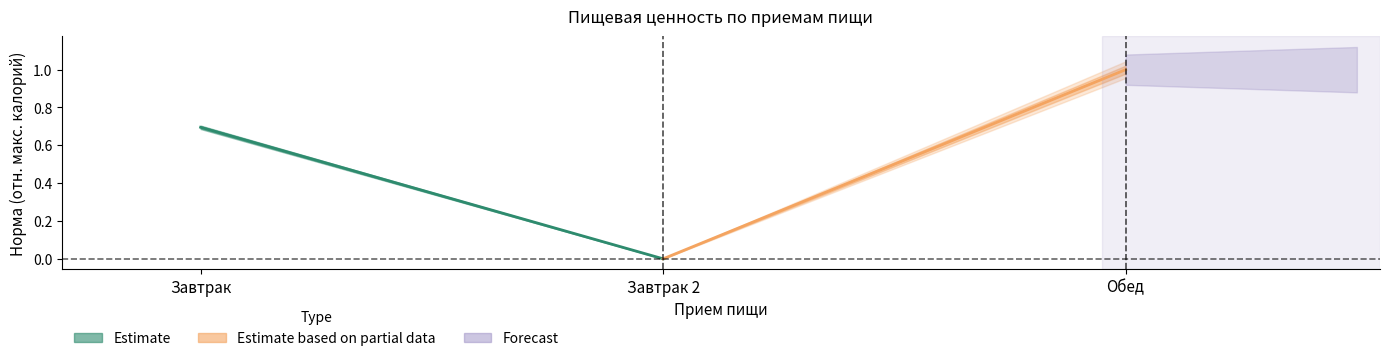

What is the maximum value shown in the chart?

1.0